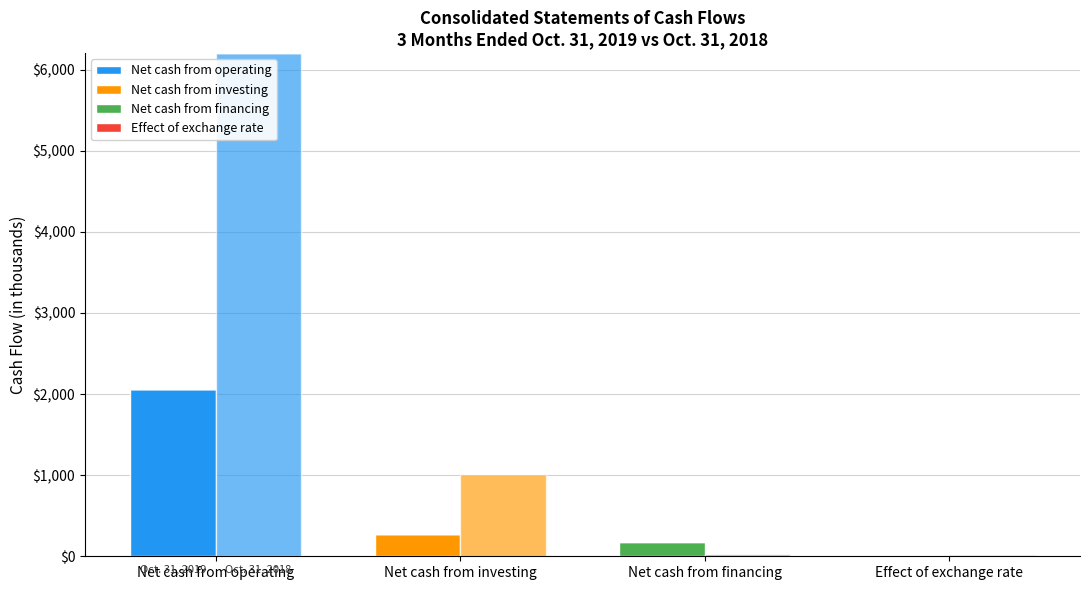

What is the value of the Net cash from financing bar at the 3rd from the left?

171